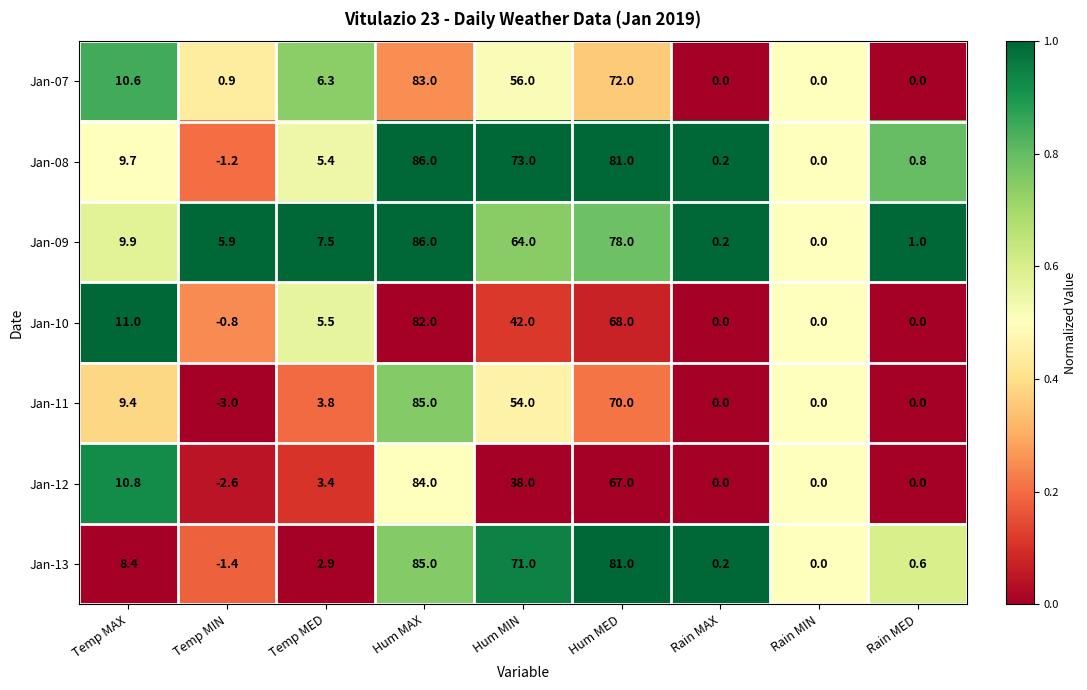

How many series are shown in this chart?

7